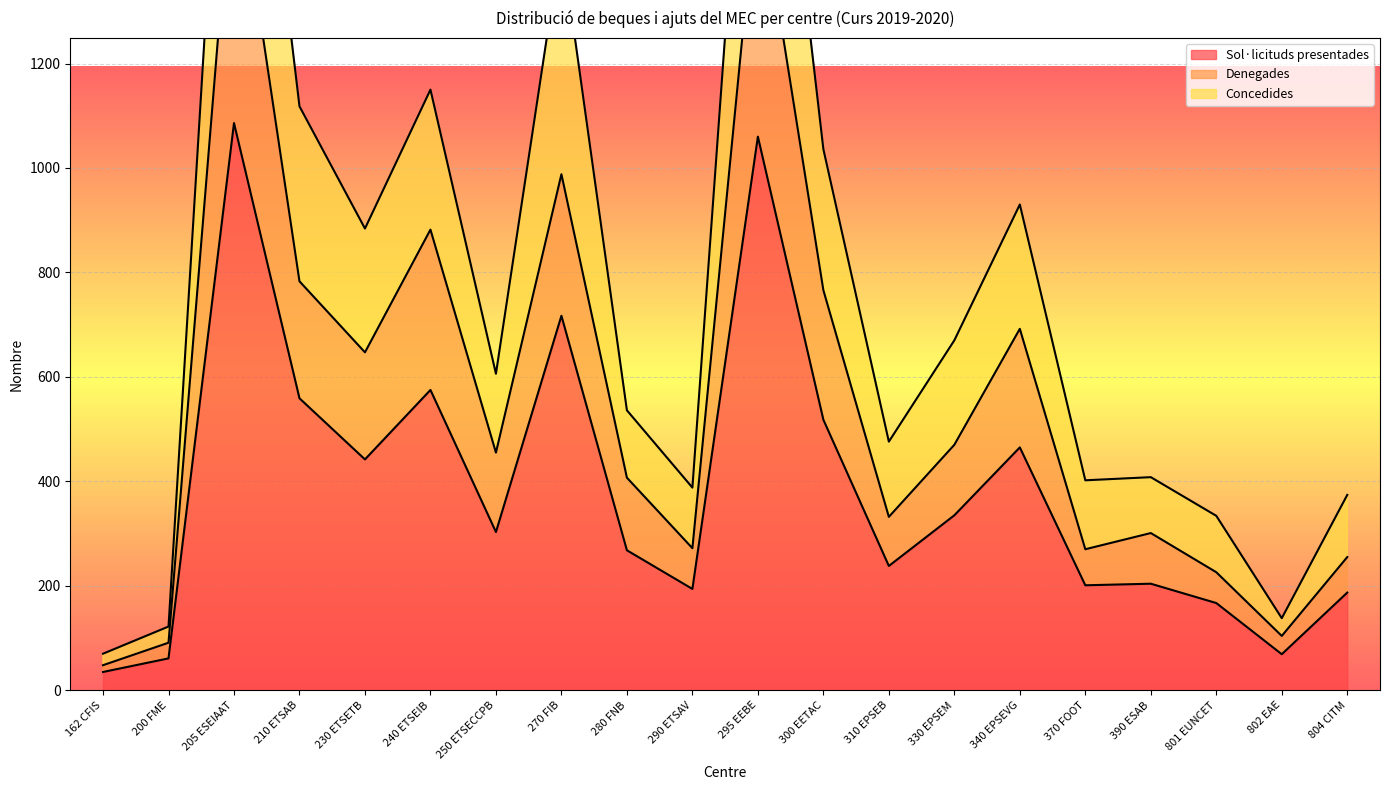

Reading left to right, transcribe all the data shown in this chart.

Sol·licituds presentades: 35	61	1086	559	442	575	303	717	268	194	1060	518	238	335	465	201	204	167	69	187
Denegades: 48	91	1623	783	647	882	455	988	407	272	1555	766	332	470	692	270	301	226	104	255
Concedides: 70	122	2172	1118	884	1150	606	1434	536	388	2120	1036	476	670	930	402	408	334	138	374